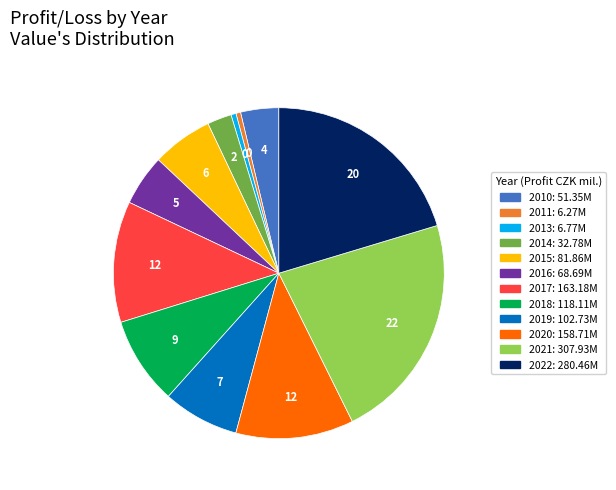

Is there any slice that represents more than half of the pie?

No